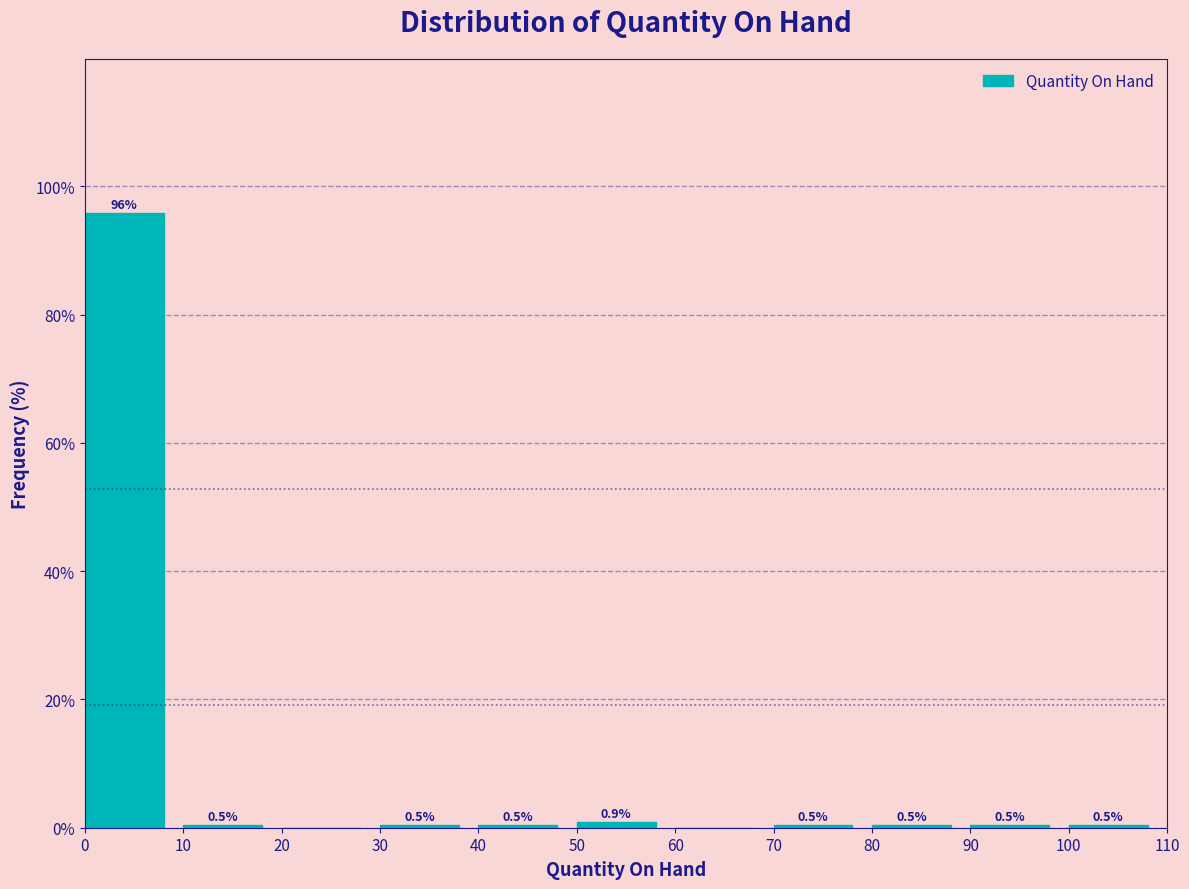

Which range on the x-axis has the tallest bar?

0 to 10